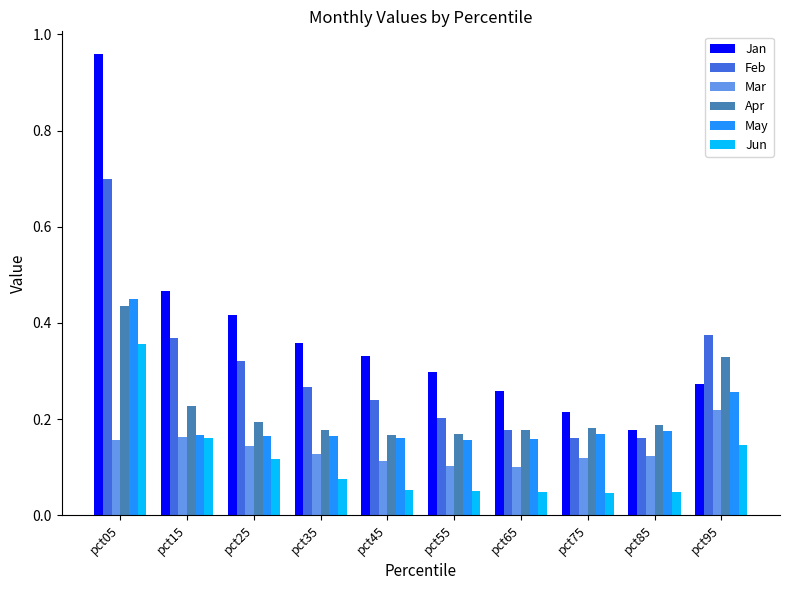

Is it true that Jun equals 0.1 at pct95?

True